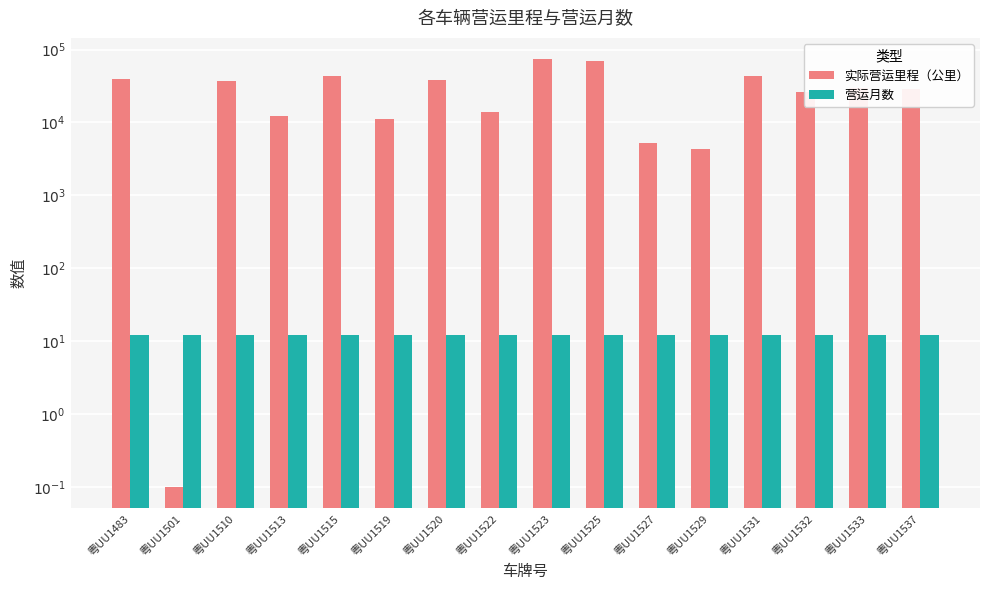

What is the greatest value displayed?

73629.0